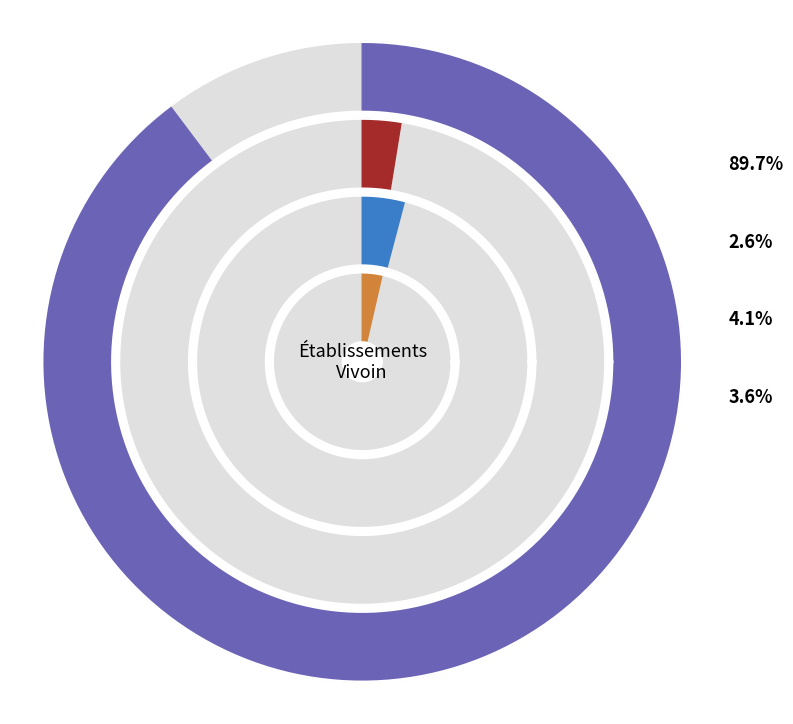

Does NN represent more than half of the total?

Yes